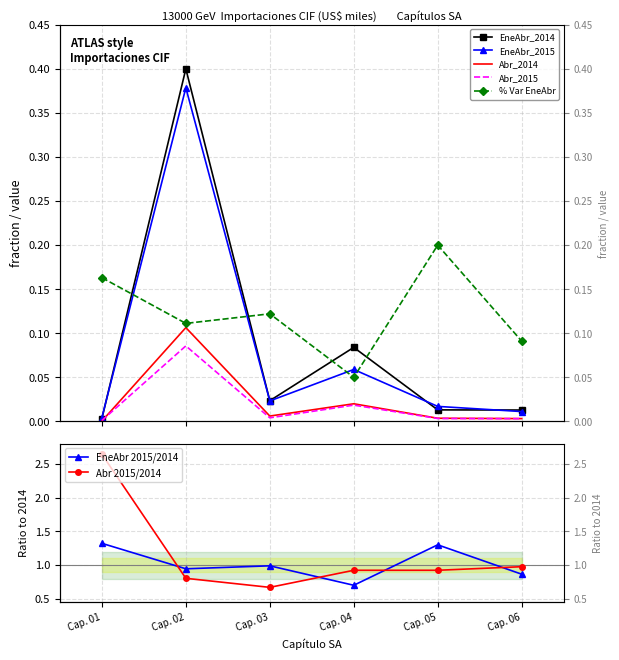

Where do pct_var_ene and EneAbr_2014 first cross each other?

Cap. 01 and Cap. 02